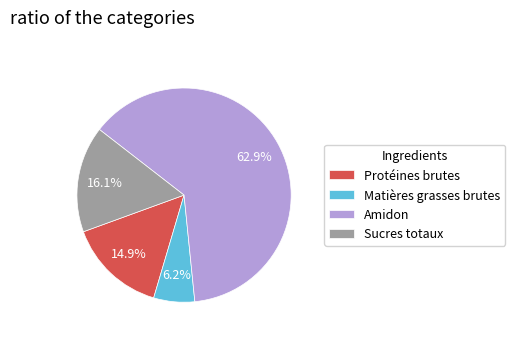

Combined, do Matières grasses brutes and Protéines brutes account for over 50%?

No